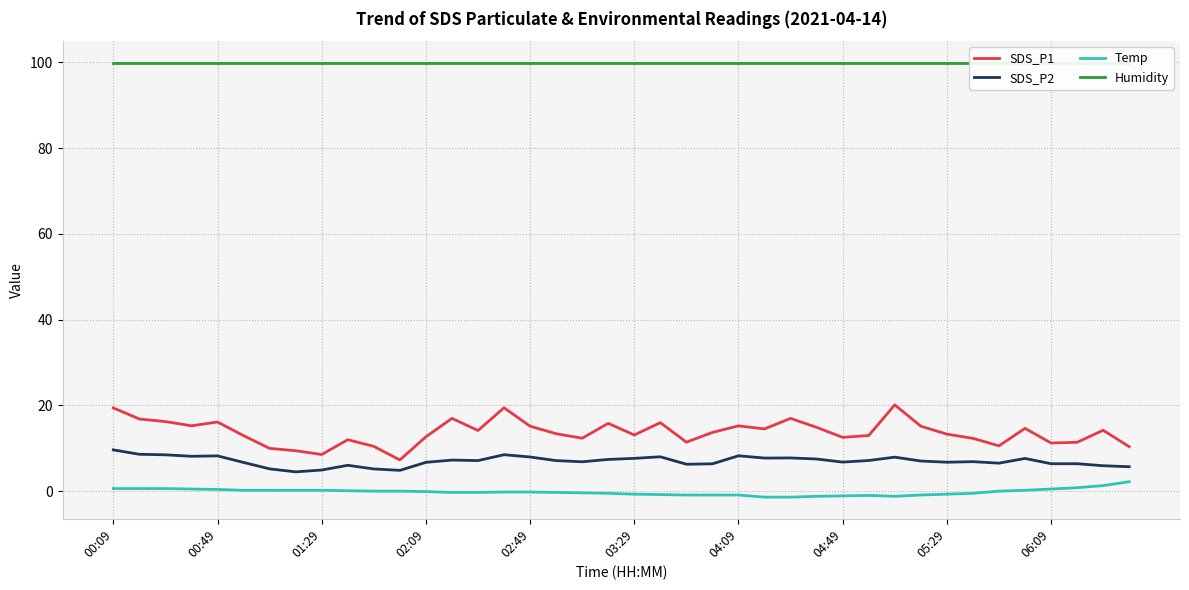

At which category is the sum across all series the highest?

00:09